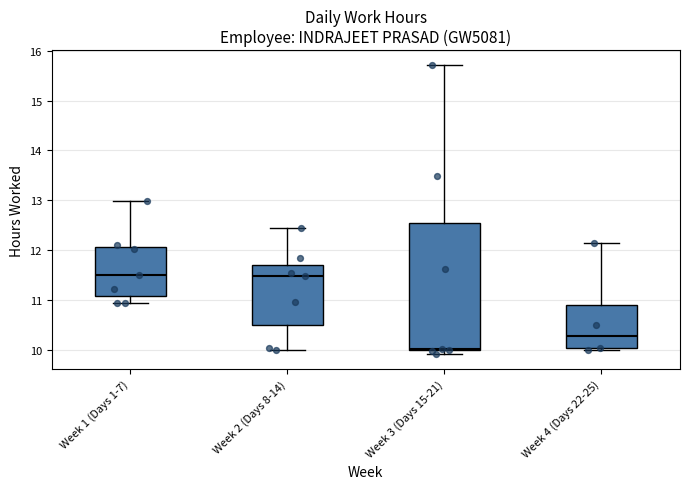

Where does the lower whisker of the box for Week 1 (Days 1-7) end on the y-axis? The values are not printed on the chart, so give them approximately, as read against the axis.

10.9